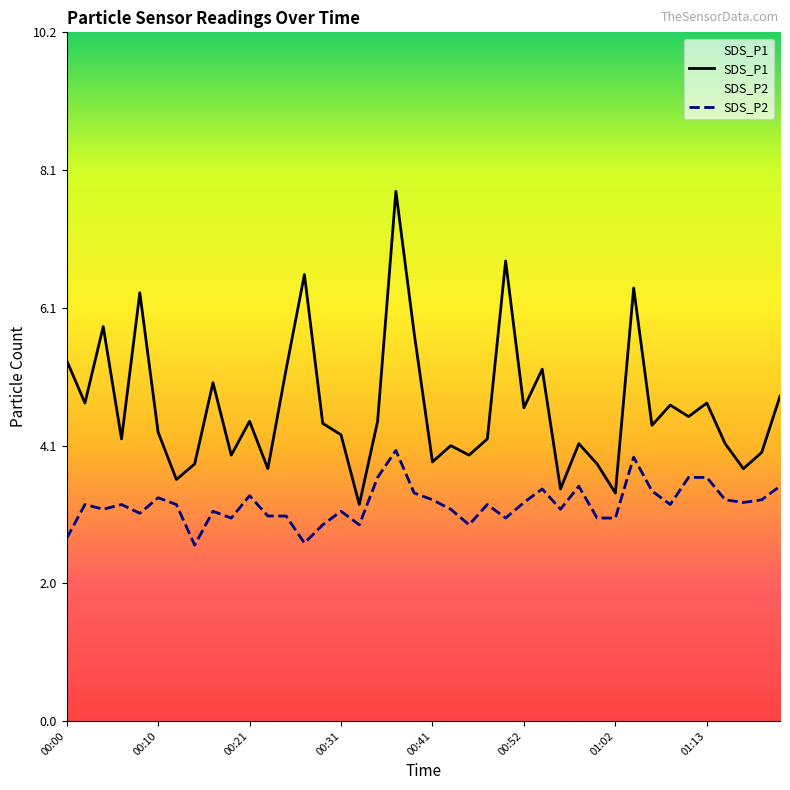

True or false: SDS_P2 and SDS_P1 cross at least once.

False